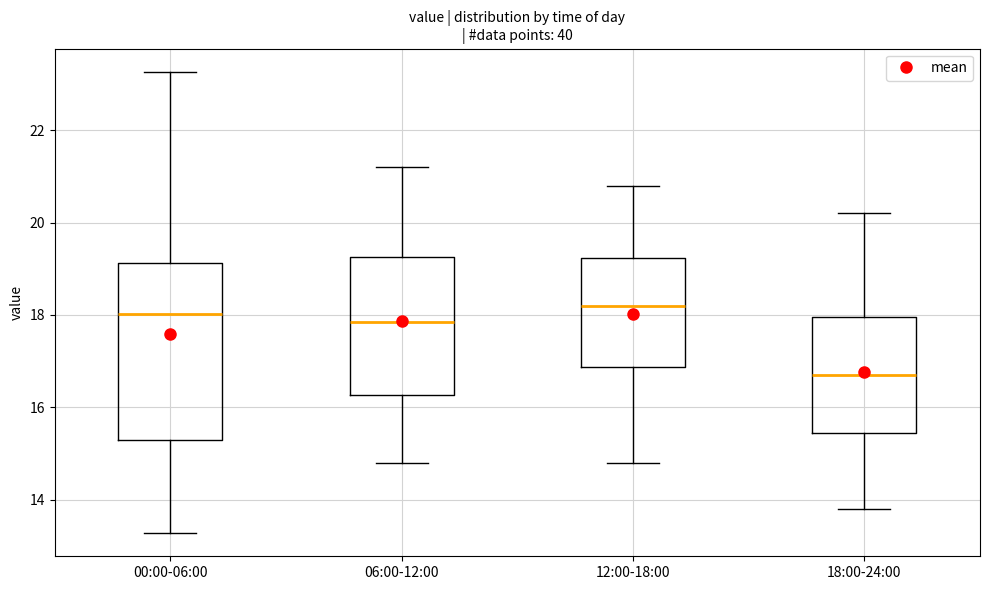

Which box is the tallest, from its lower edge to its upper edge?

00:00-06:00